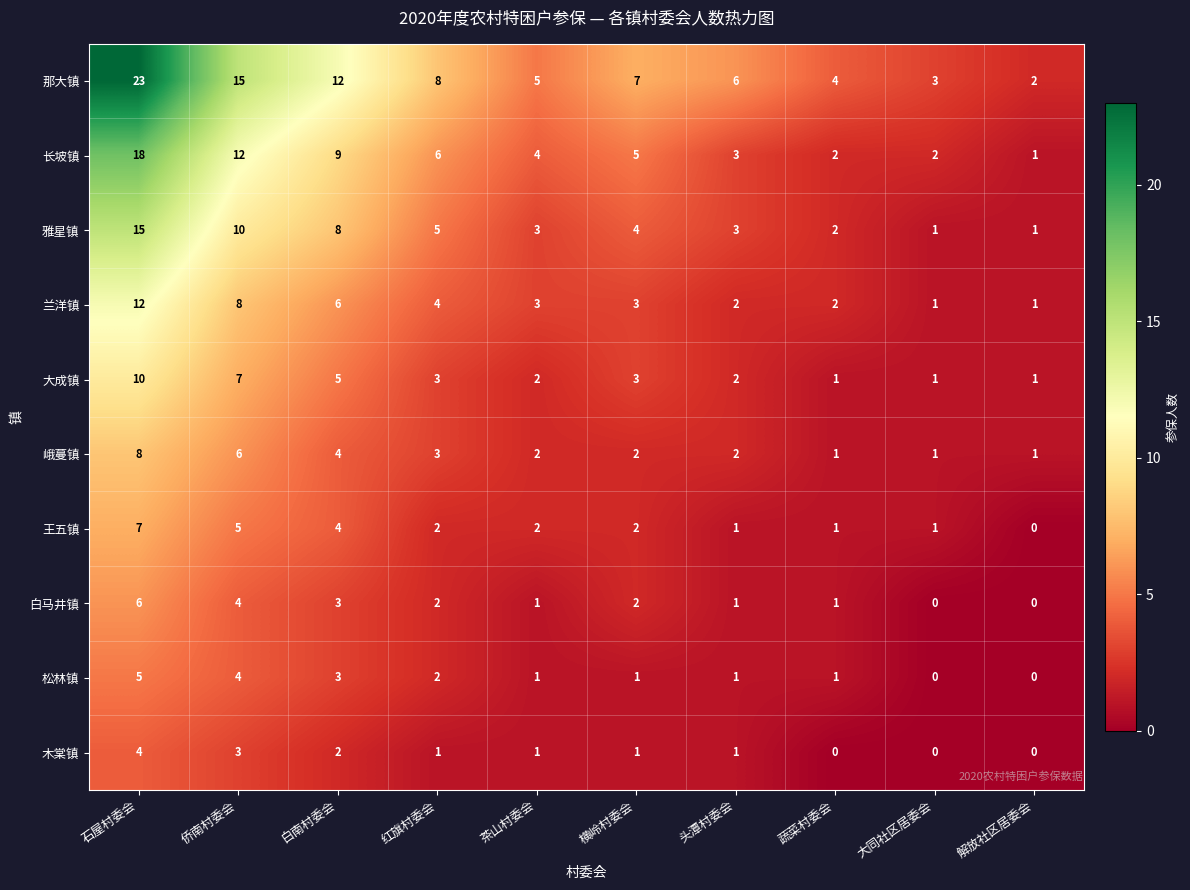

Which series has the largest range (max minus min)?

那大镇